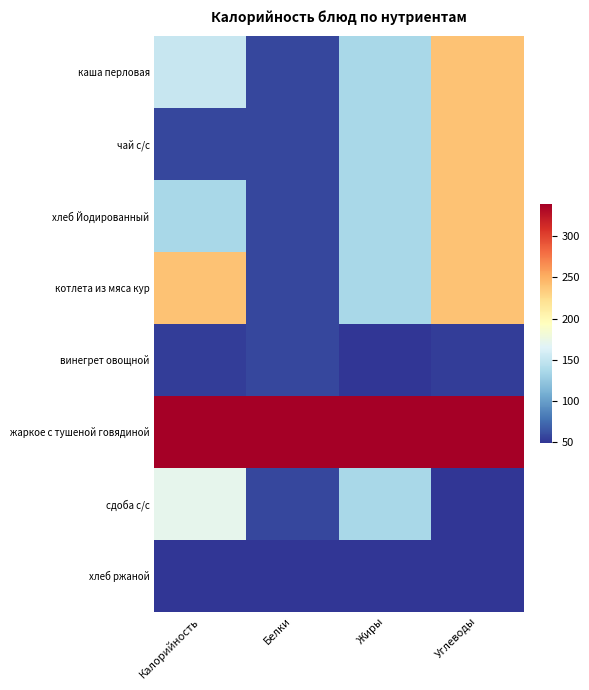

Which series has the widest spread of values?

каша перловая